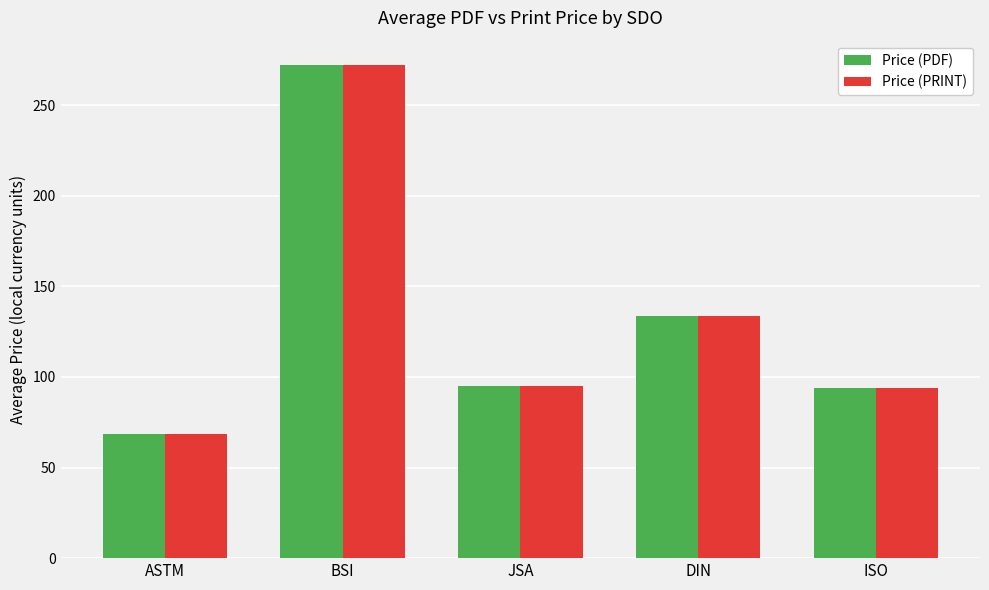

How many bars are there in total?

10